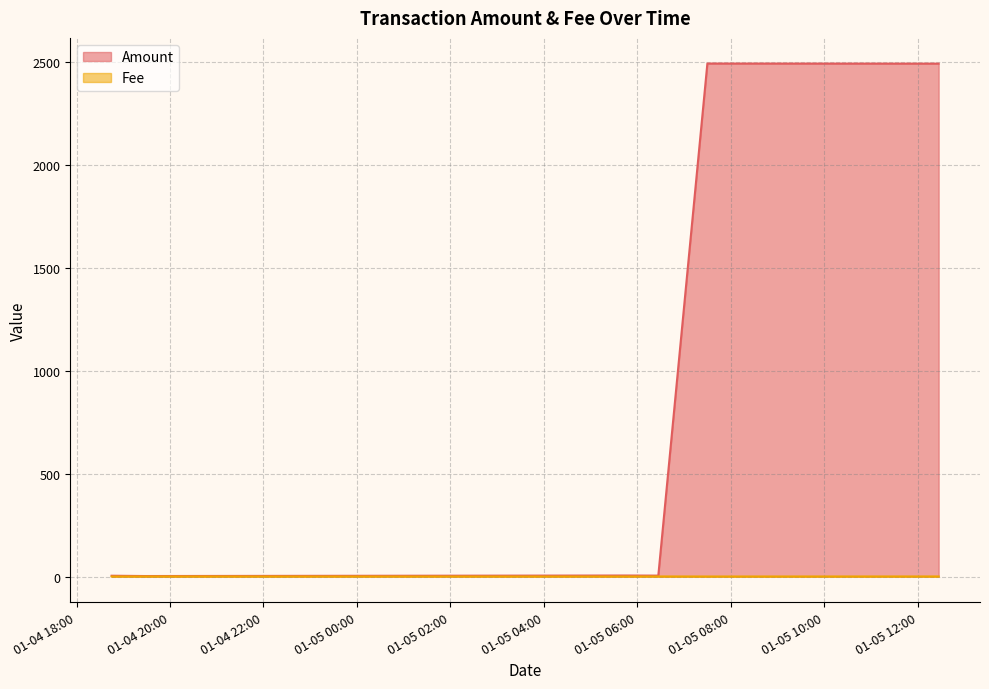

True or false: Amount and Fee intersect in this chart.

False